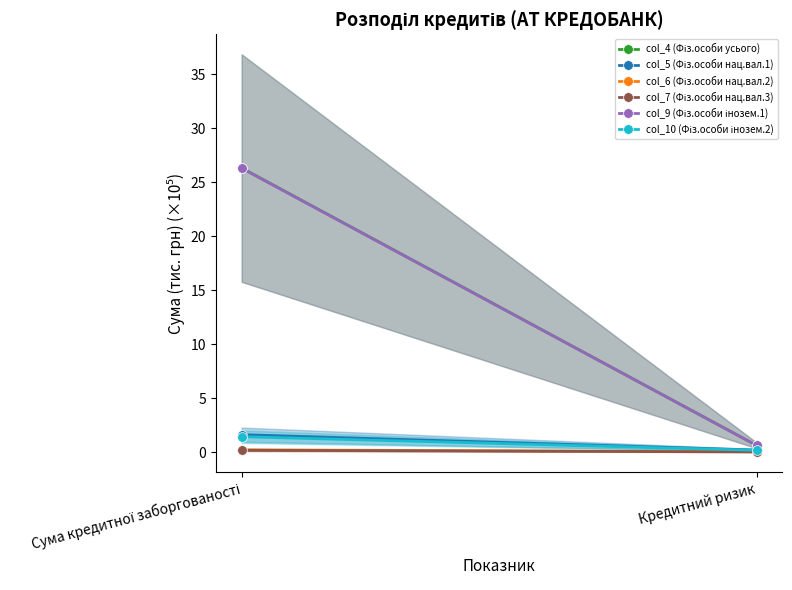

What is the label of the 2nd point from the right?

Сума кредитної заборгованості